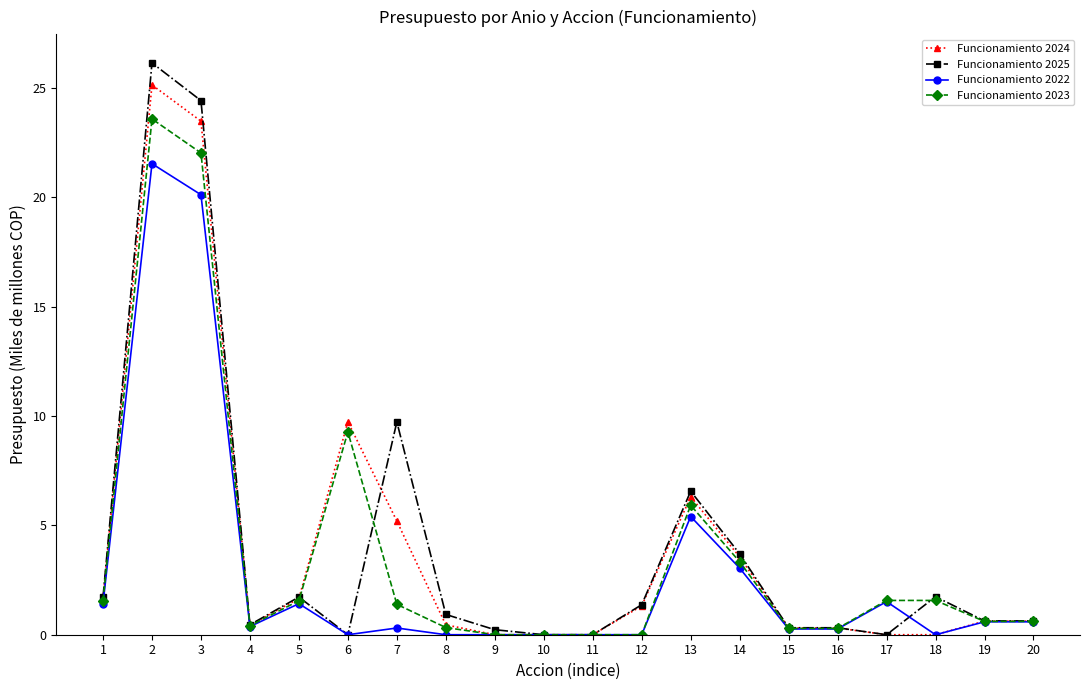

At which category does Funcionamiento 2025 reach its first local valley?

4